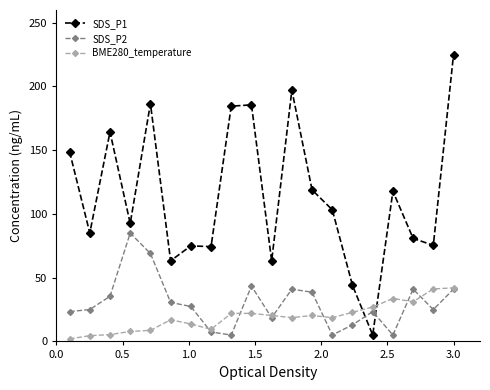

Does the chart have visible grid lines?

No